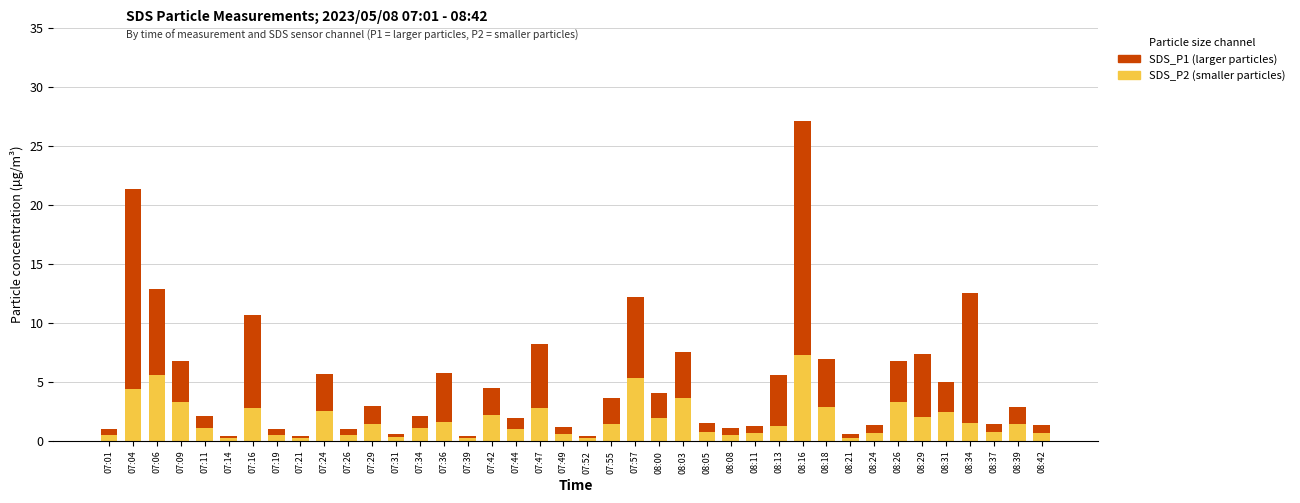

The SDS_P2 (smaller particles) series shows 5.1 at 08:18. True or false?

False